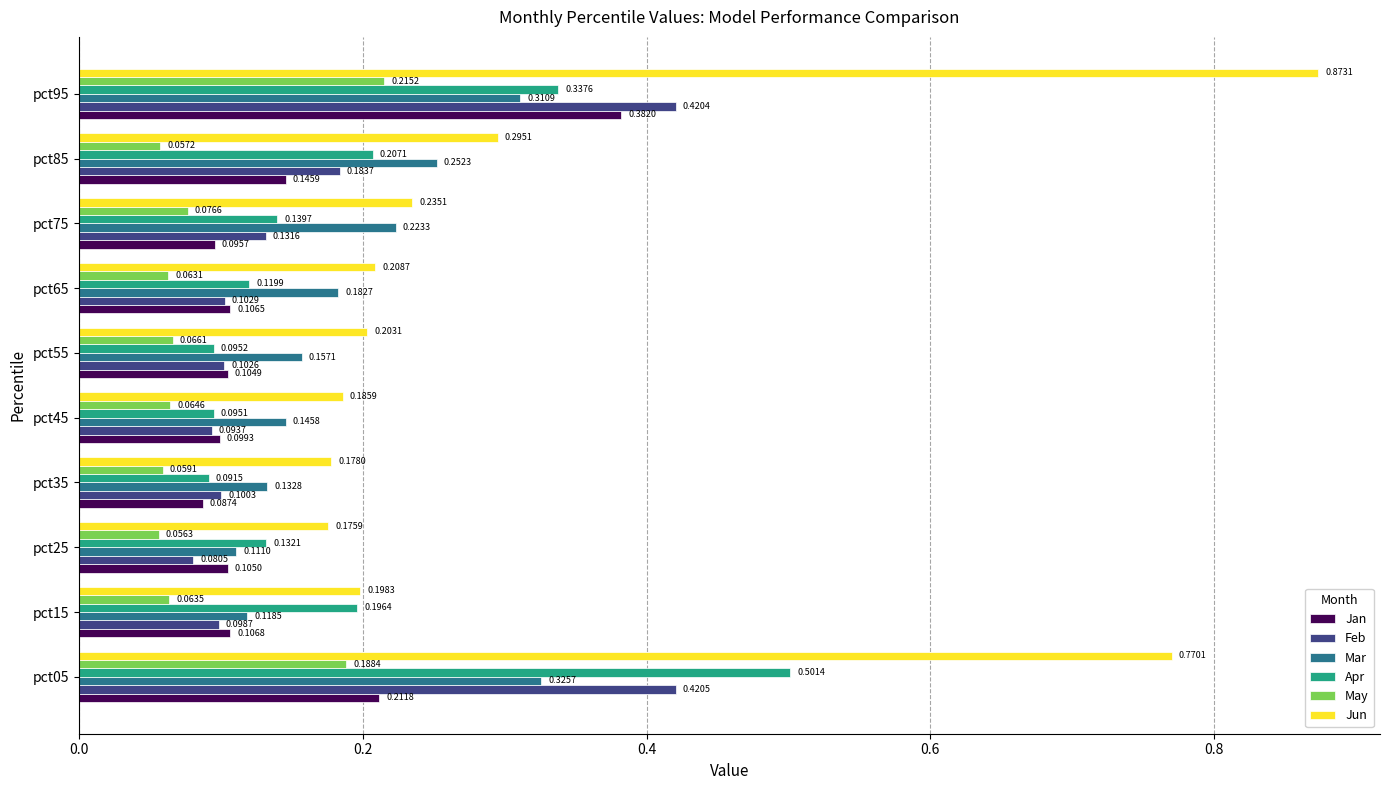

Between pct65 and pct85, which series saw the biggest shift?

Apr